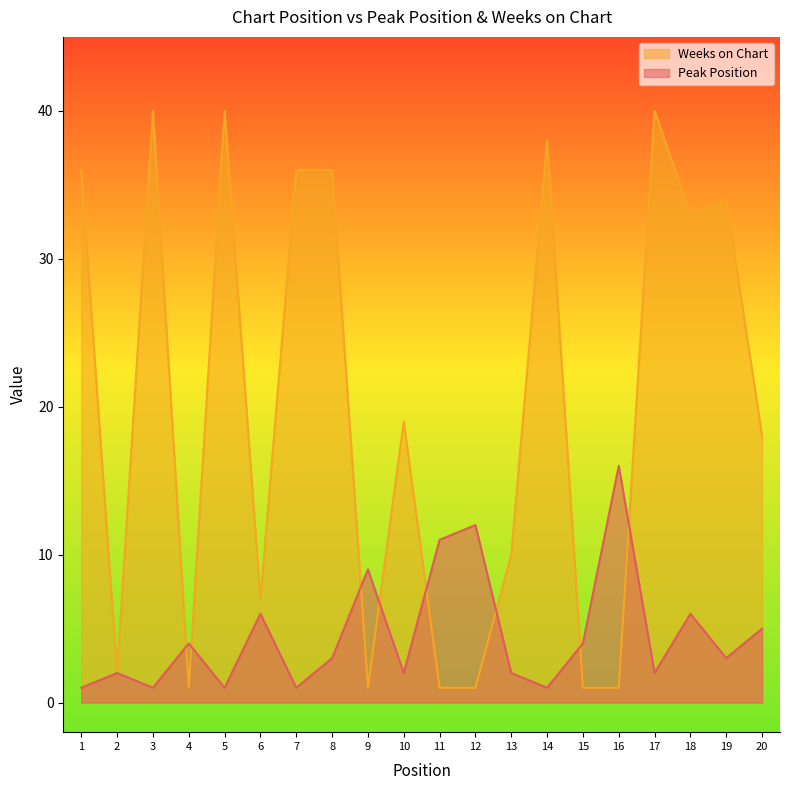

Rank the categories by Weeks on Chart value from lowest to highest.

4, 9, 11, 12, 15, 16, 2, 6, 13, 20, 10, 18, 19, 1, 7, 8, 14, 3, 5, 17